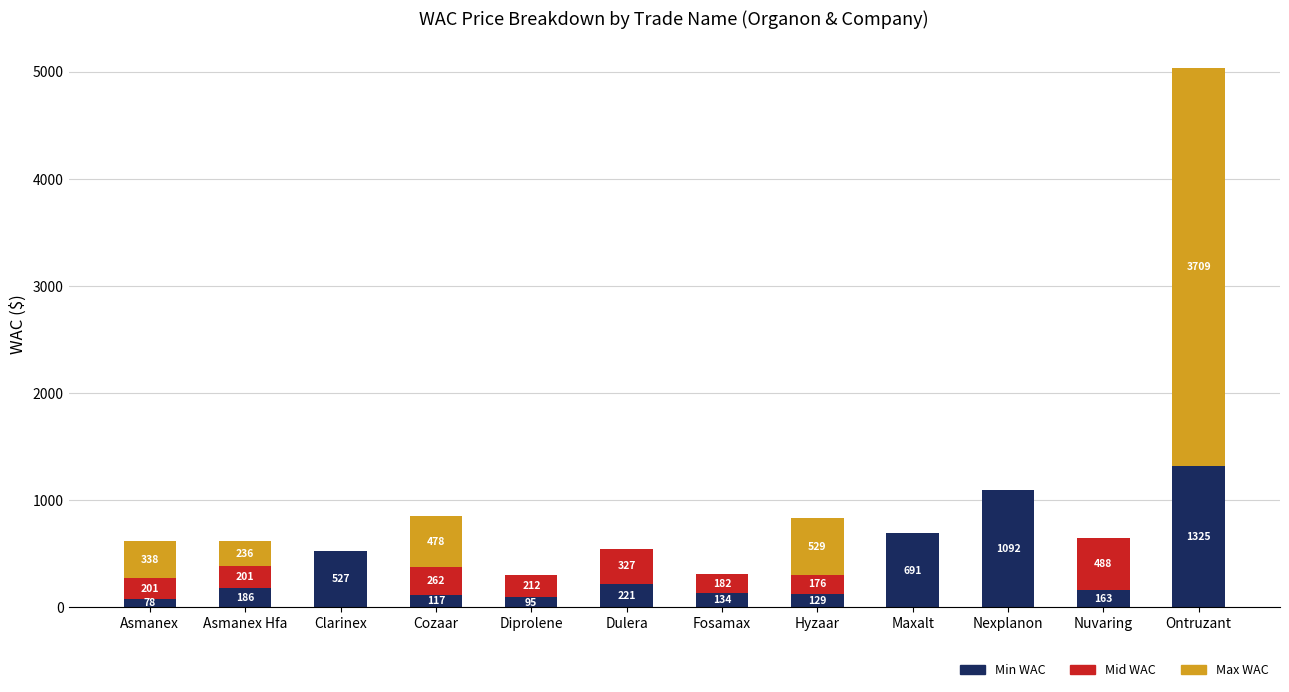

At which label does Min WAC reach its peak?

Ontruzant